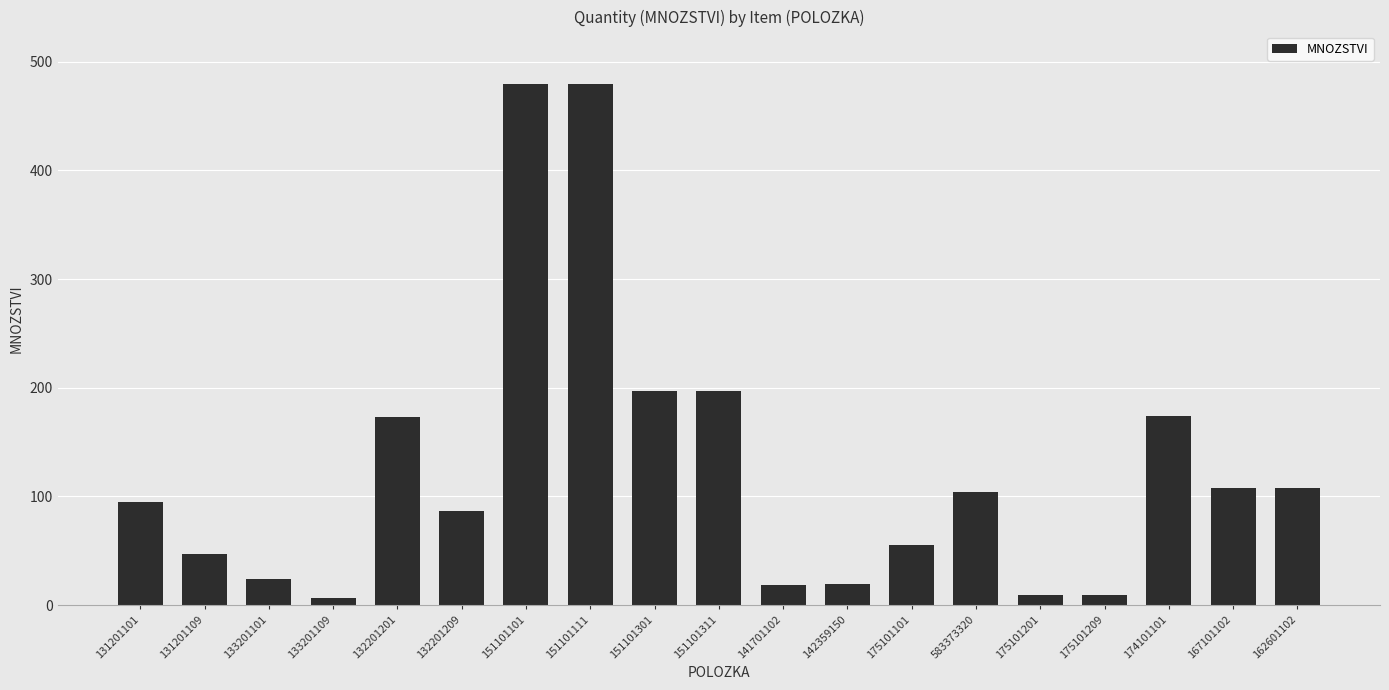

What is the value of the 5th bar from the left?

173.1